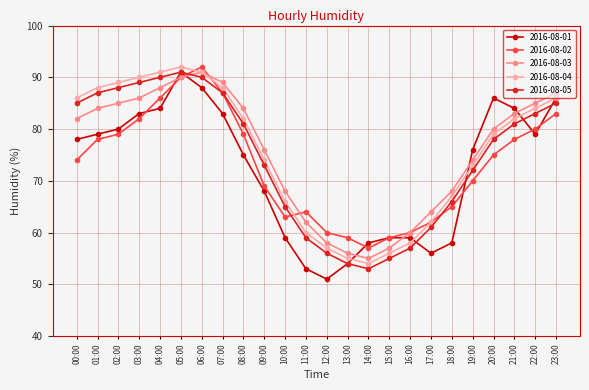

Rank the series at 11:00 from lowest to highest value.

2016-08-01, 2016-08-05, 2016-08-04, 2016-08-03, 2016-08-02